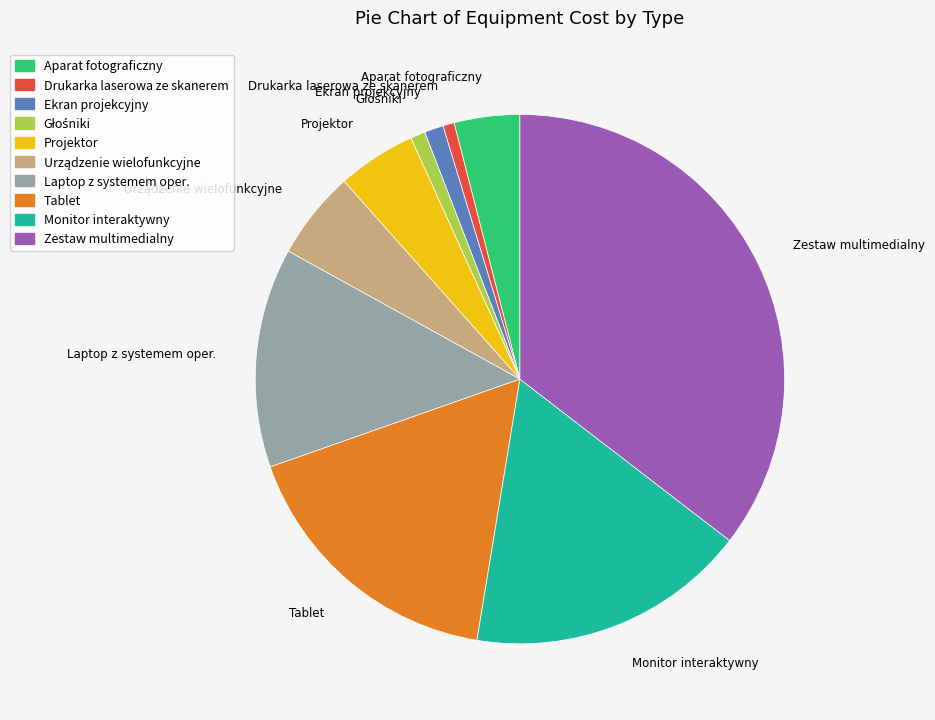

Count the number of slices in the pie.

10